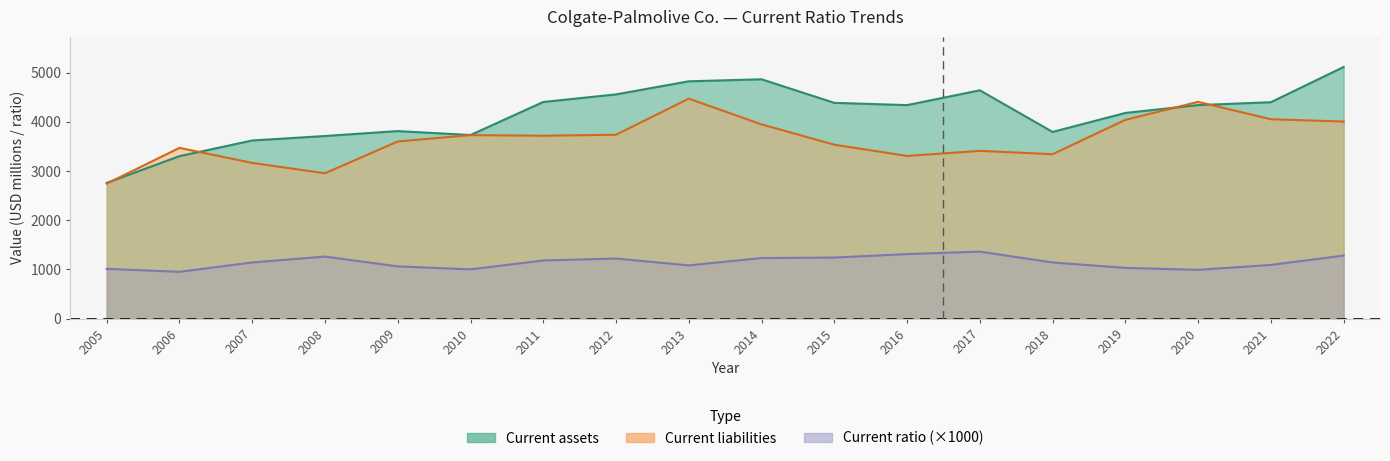

Read the Current liabilities value at 2015, to the nearest 50.

3550